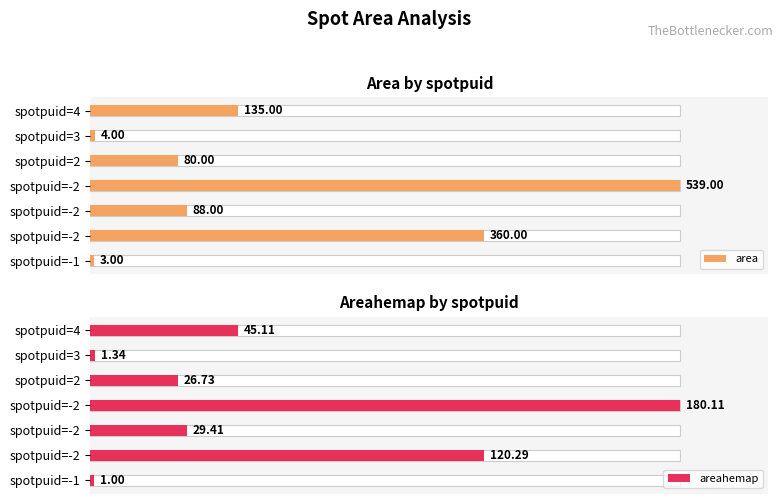

Is it true that areahemap equals 18.9 at spotpuid=-2?

False